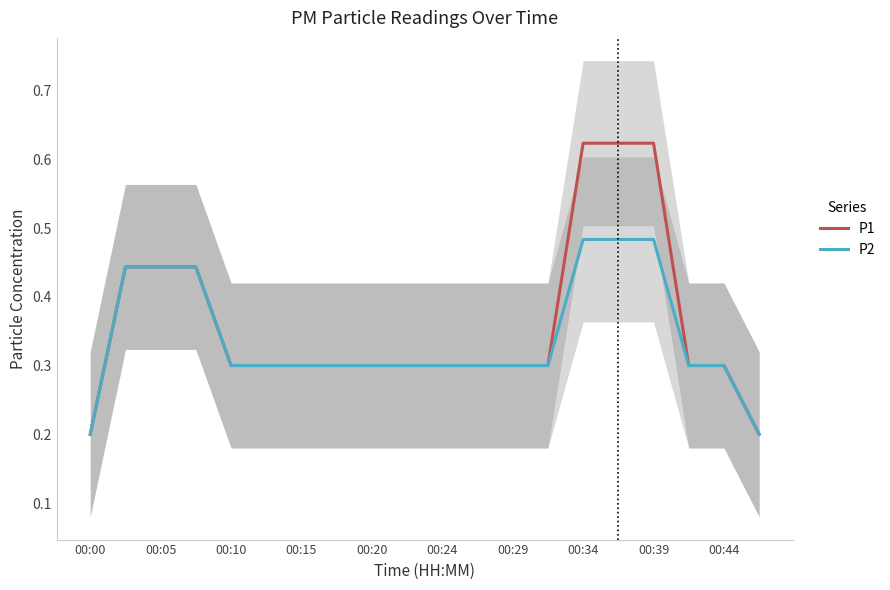

How many P1 values are between 0 and 1?

20